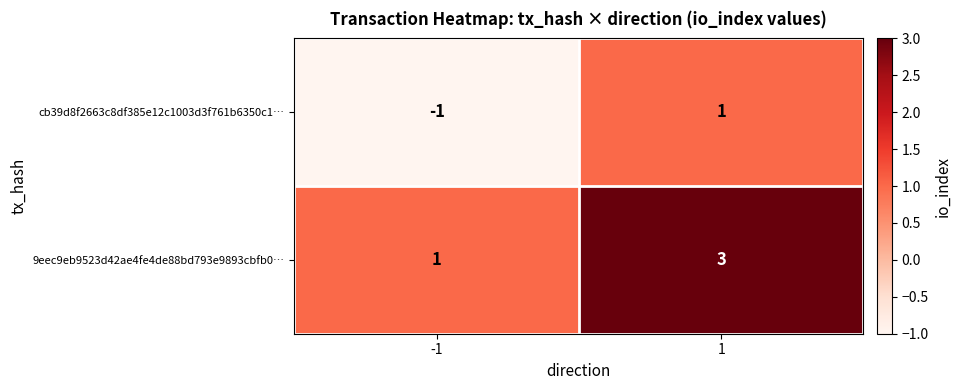

List the series in order of their overall mean, highest first.

9eec9eb9523d42ae4fe4de88bd793e9893cbfb0…, cb39d8f2663c8df385e12c1003d3f761b6350c1…